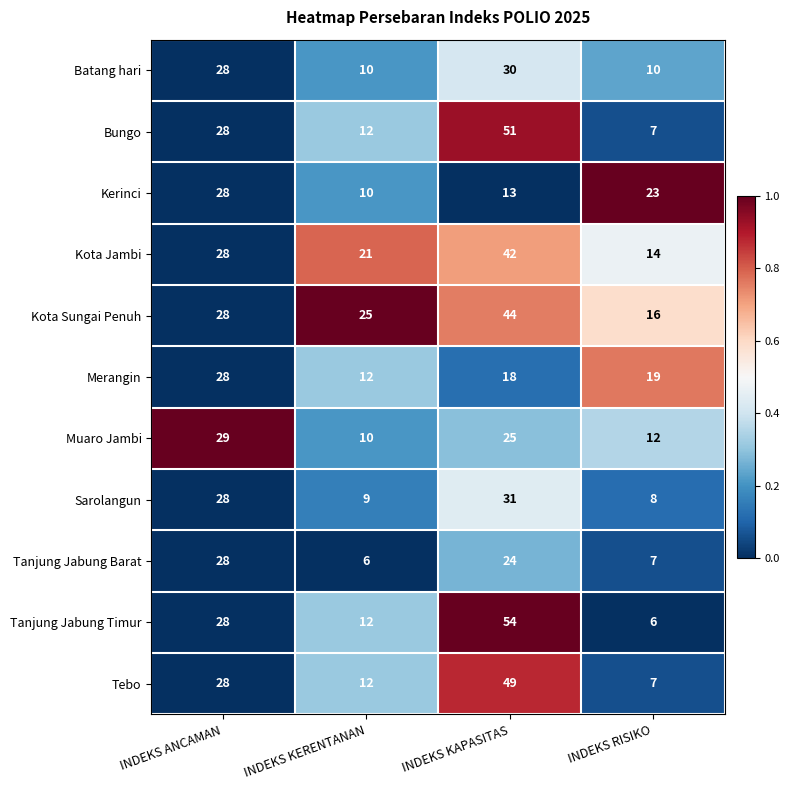

Is the value of Tanjung Jabung Timur at INDEKS KAPASITAS greater than the value of Kerinci at INDEKS KERENTANAN?

Yes